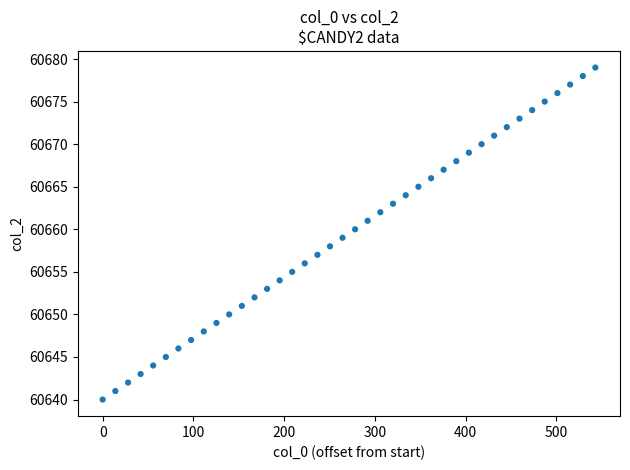

What is the range of Y values (max minus min)?

39